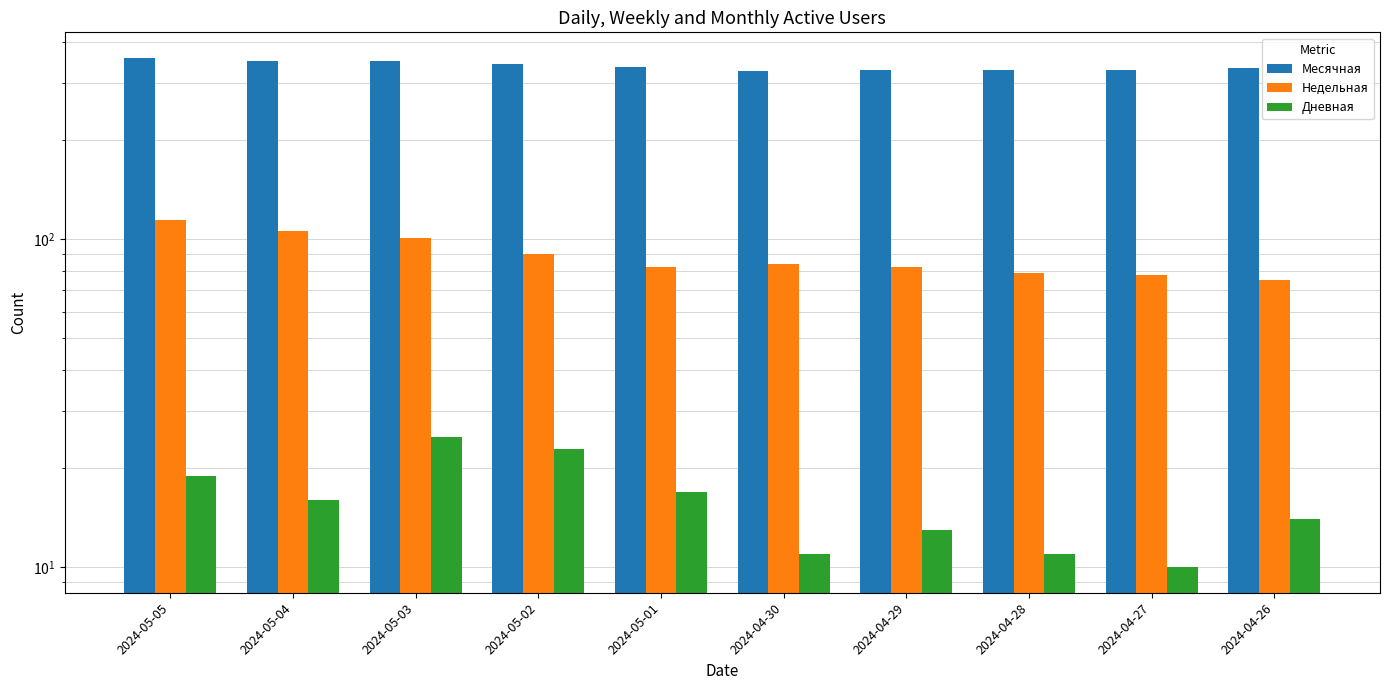

Which series has the largest total across all categories?

Месячная